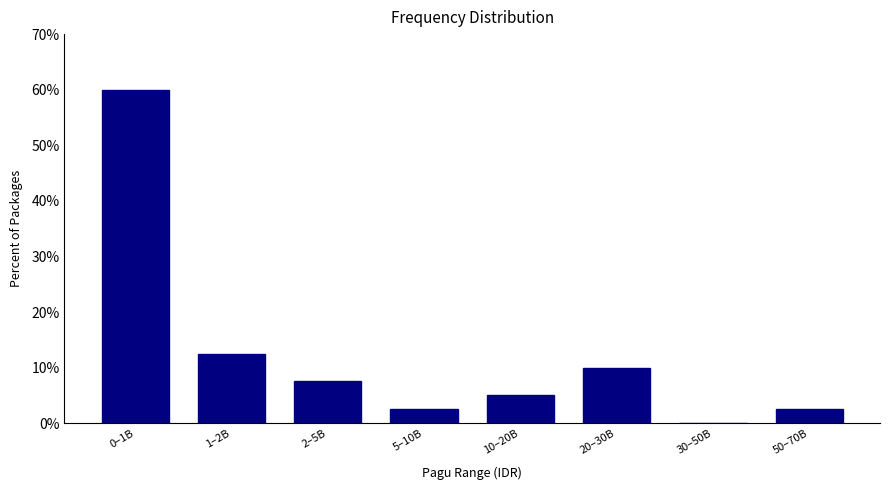

Reading left to right, extract all data points from this chart.

0–1B=60.0	1–2B=12.5	2–5B=7.5	5–10B=2.5	10–20B=5.0	20–30B=10.0	30–50B=0.0	50–70B=2.5